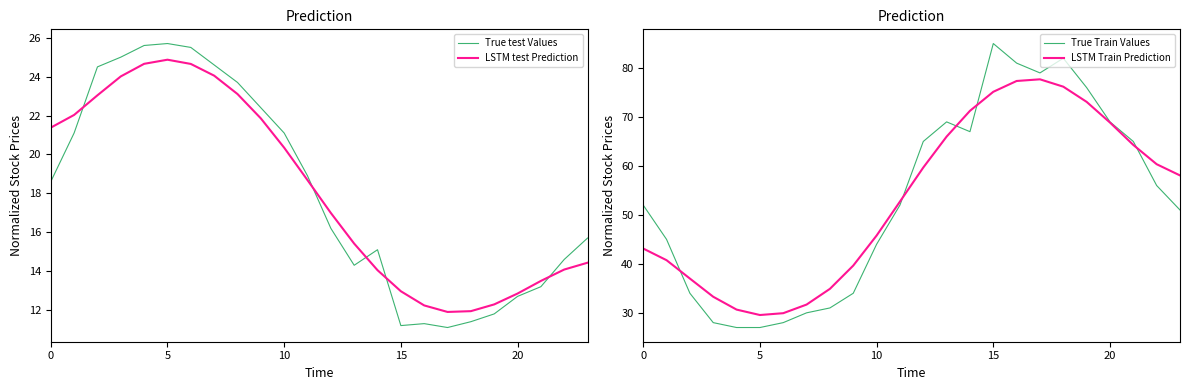

At how many categories does at least one series exceed 55?

12